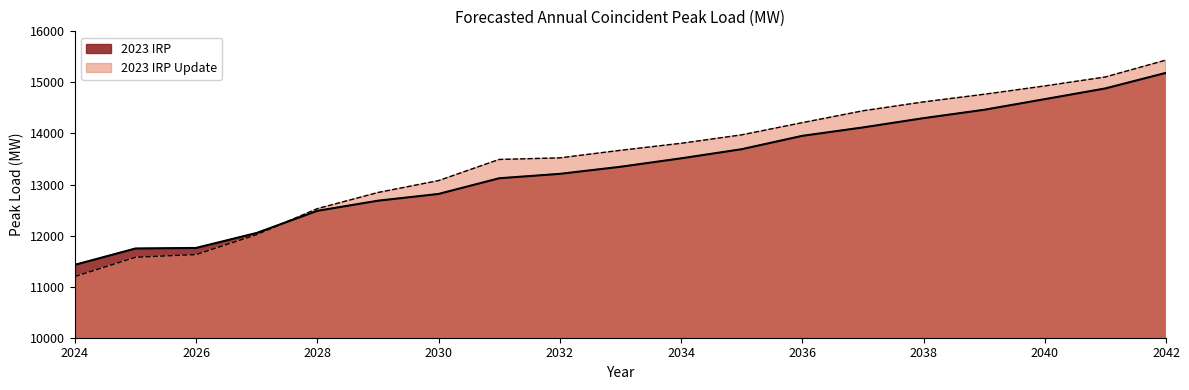

Does the chart display data point markers on the line(s)?

No